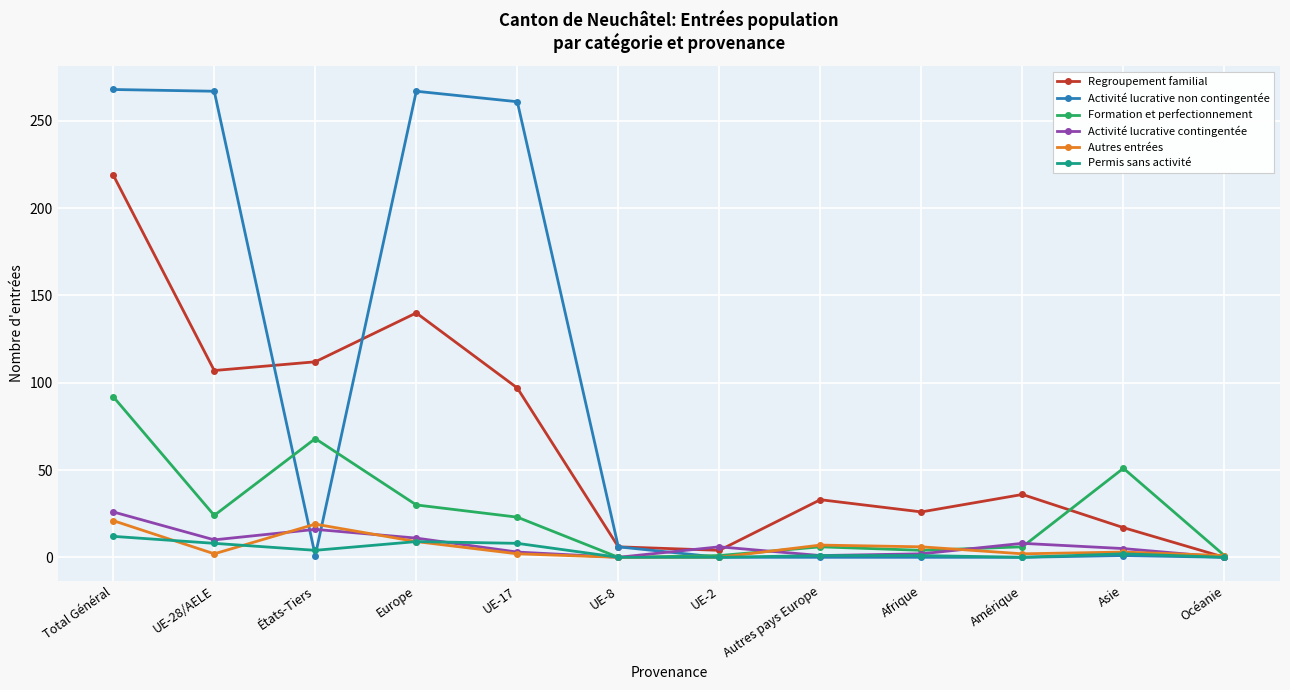

How many interior local peaks does the Regroupement familial series have?

3